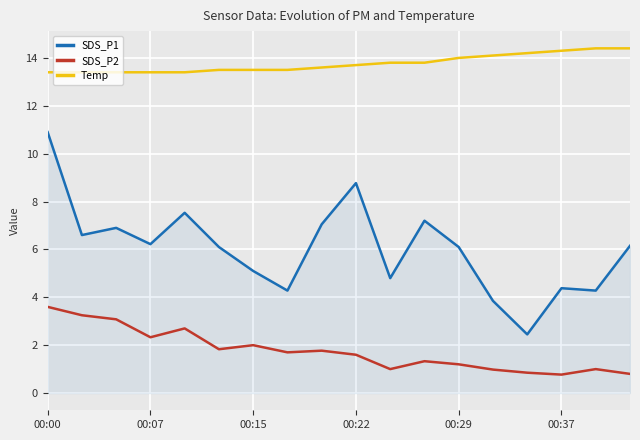

List the series in order of their peak value, highest first.

Temp, SDS_P1, SDS_P2